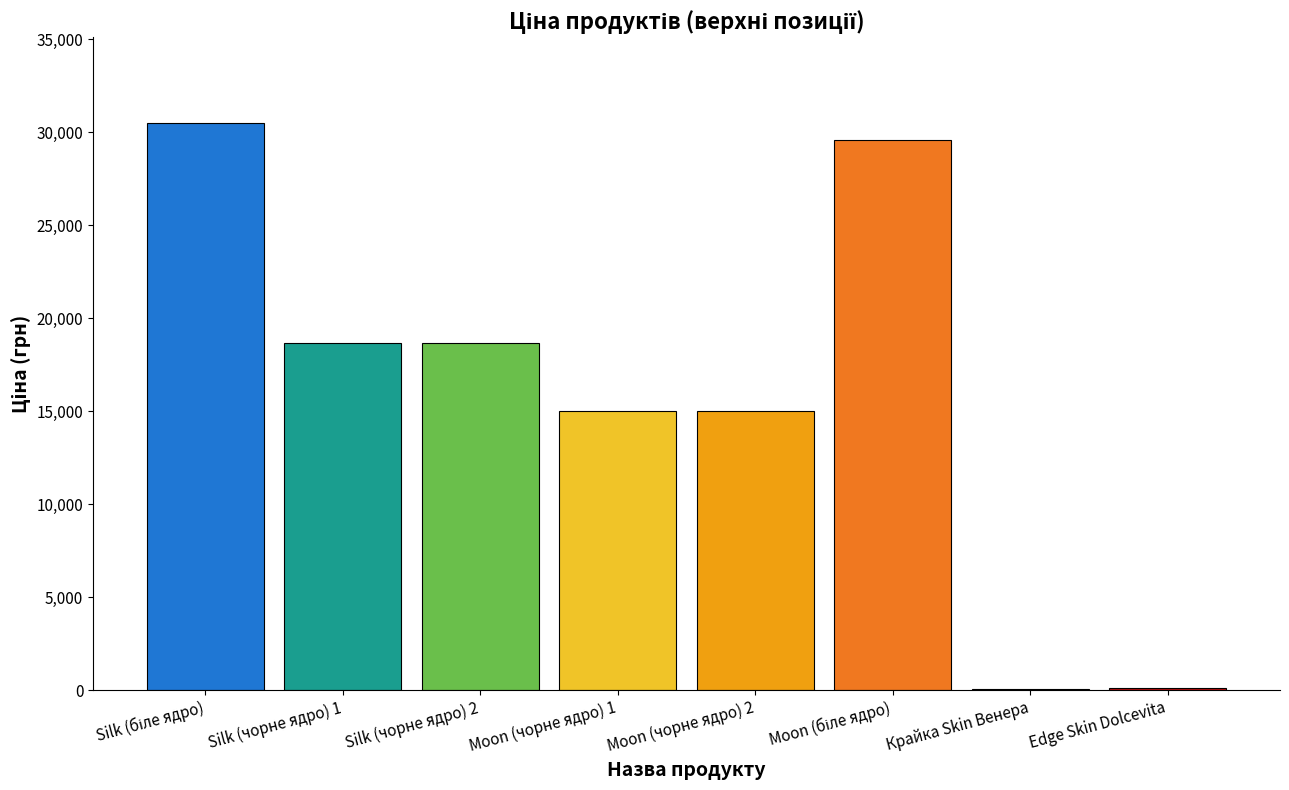

Which has a higher value, Moon (чорне ядро) 1 or Silk (чорне ядро) 1?

Silk (чорне ядро) 1